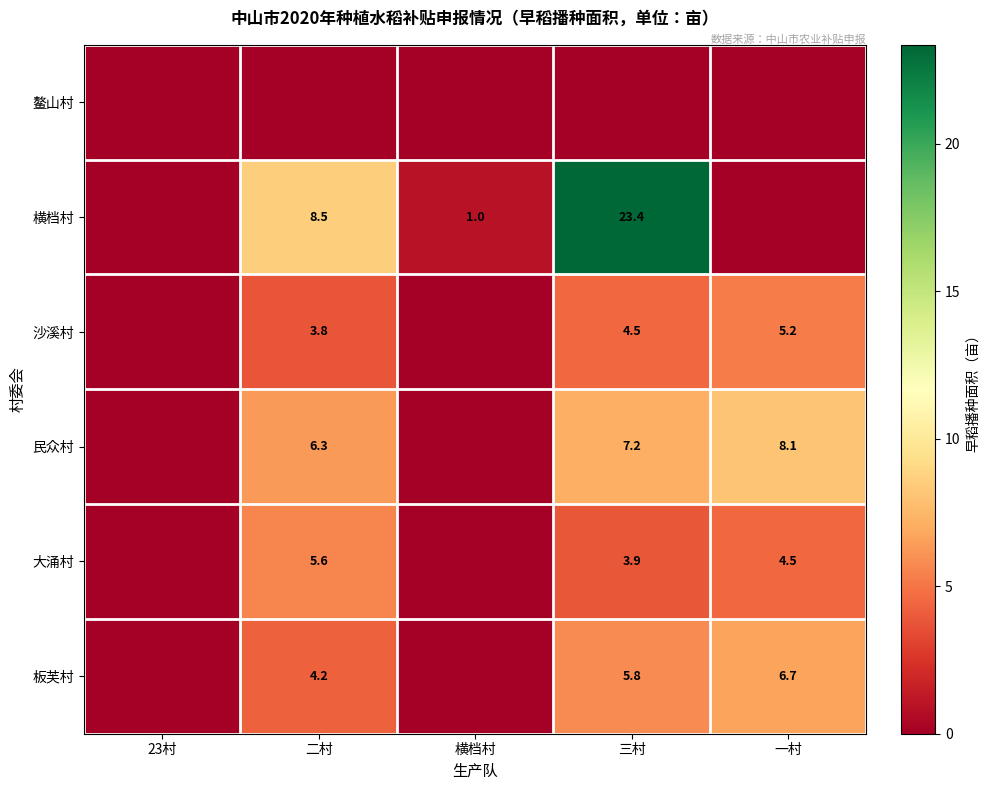

The value of 板芙村 at 三村 is 2.1. True or false?

False